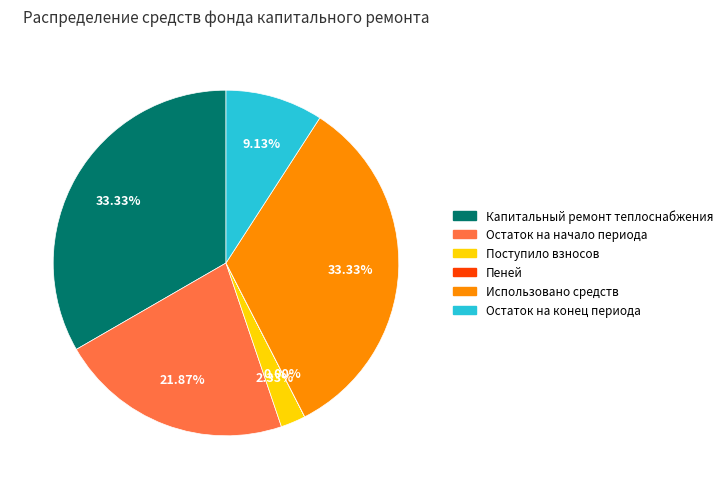

Is there a majority slice in this chart?

No